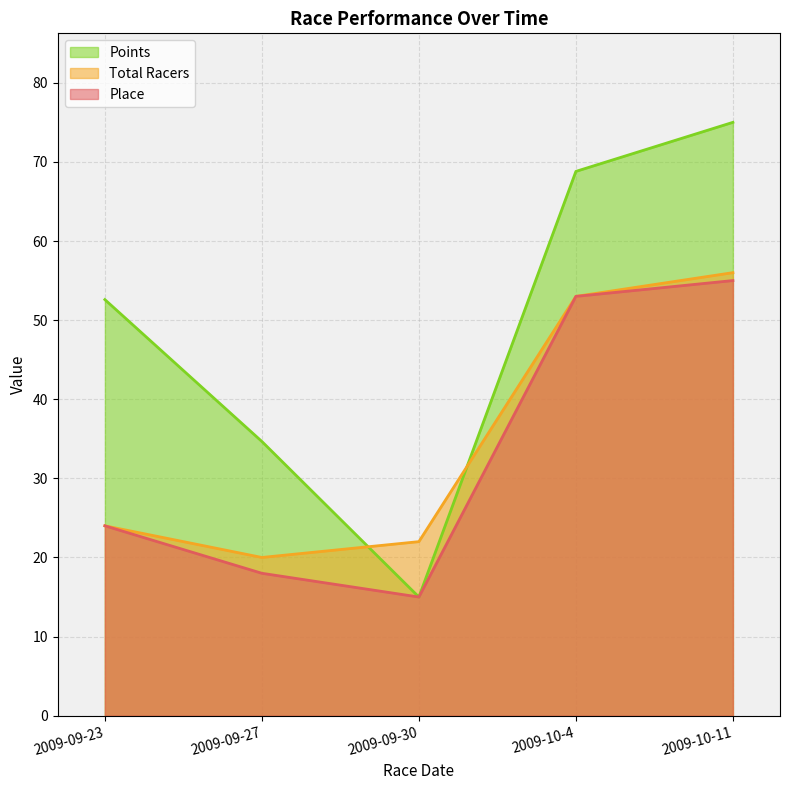

Where is the first local minimum for Place?

2009-09-30